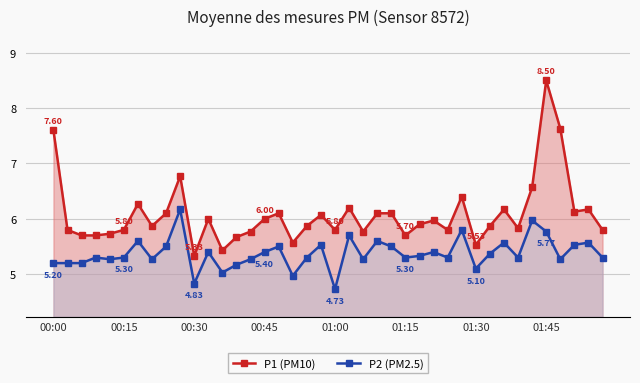

In P2 (PM2.5), how many points are higher than both neighbors (excluding endpoints)?

13